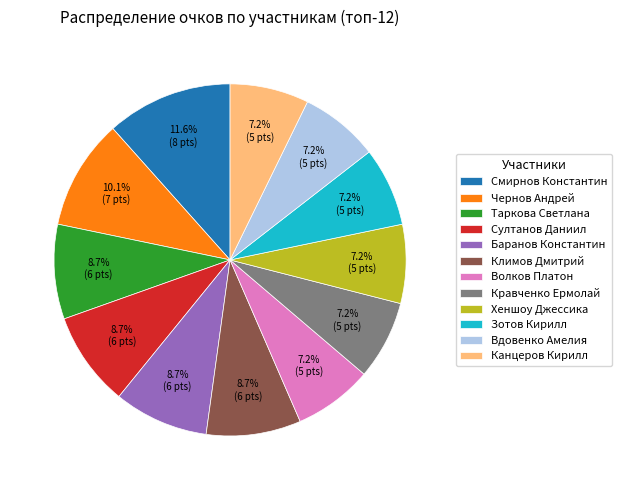

Which slice is the largest?

Смирнов Константин